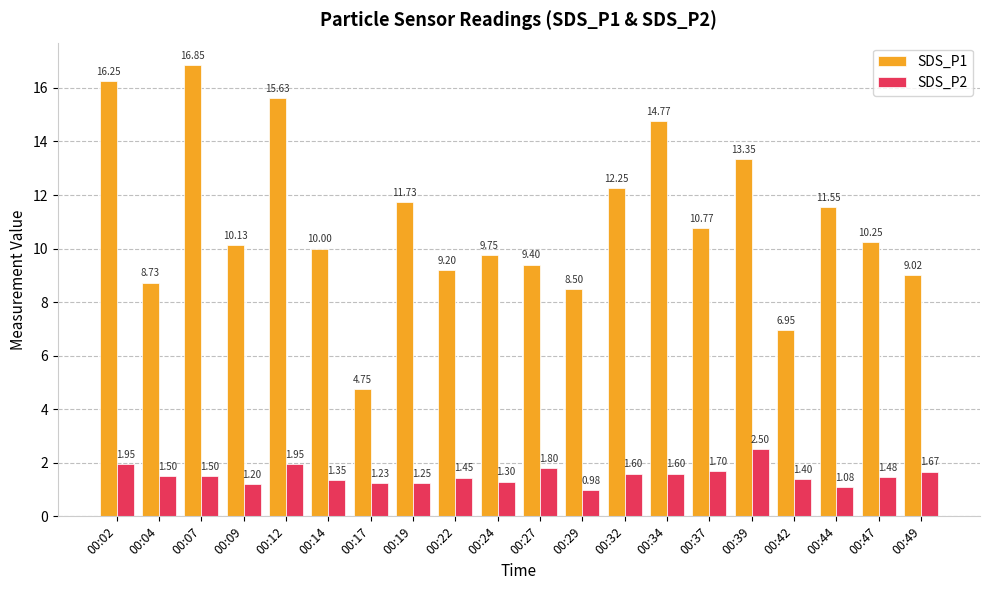

Count the number of data series in this chart.

2